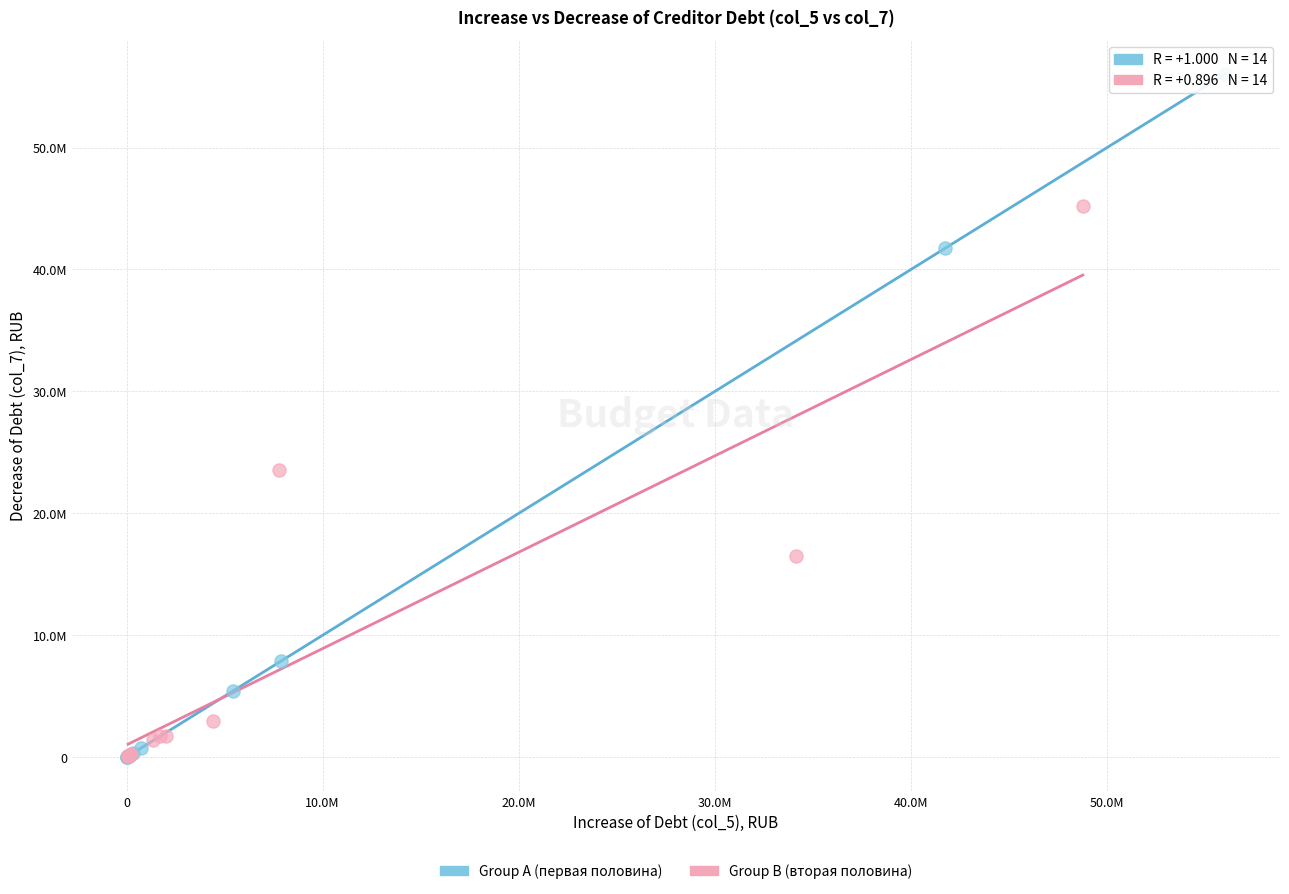

Which series has the largest Y range (max minus min)?

Group A (первая половина)